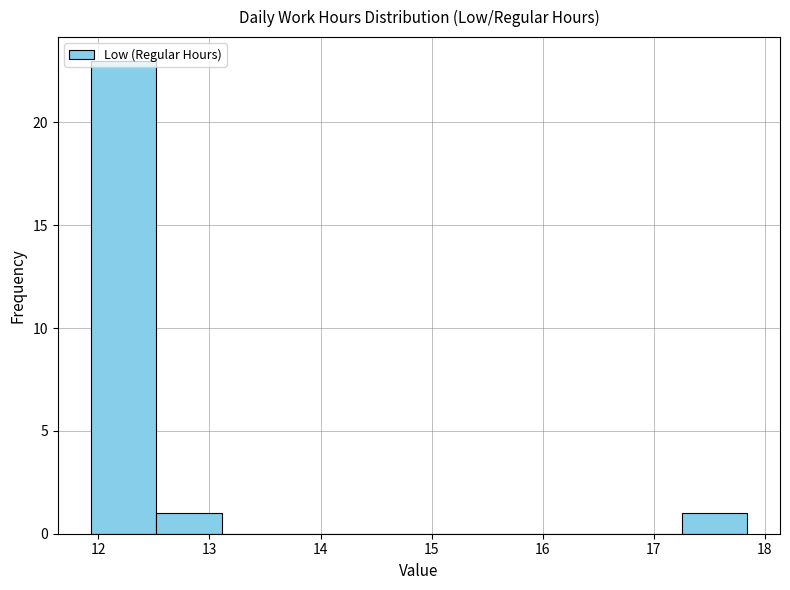

Reading left to right, transcribe this chart: for each bar, give the range it covers on the x-axis and its height. Neither the bar edges nor the heights are printed on the chart, so give them approximately, as read against the axes.

11.9 to 12.5: 23
12.5 to 13.1: 1
13.1 to 13.7: 0
13.7 to 14.3: 0
14.3 to 14.9: 0
14.9 to 15.5: 0
15.5 to 16.1: 0
16.1 to 16.7: 0
16.7 to 17.2: 0
17.2 to 17.8: 1